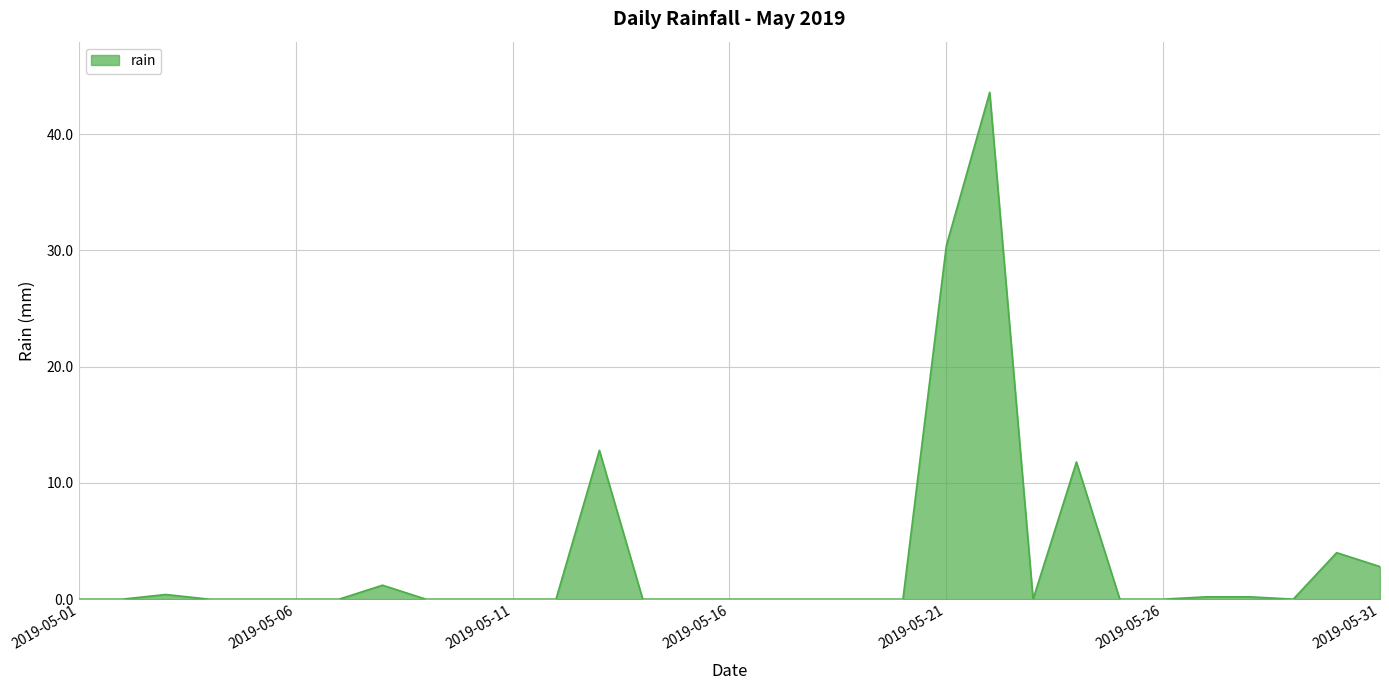

What is the greatest value displayed?

43.6